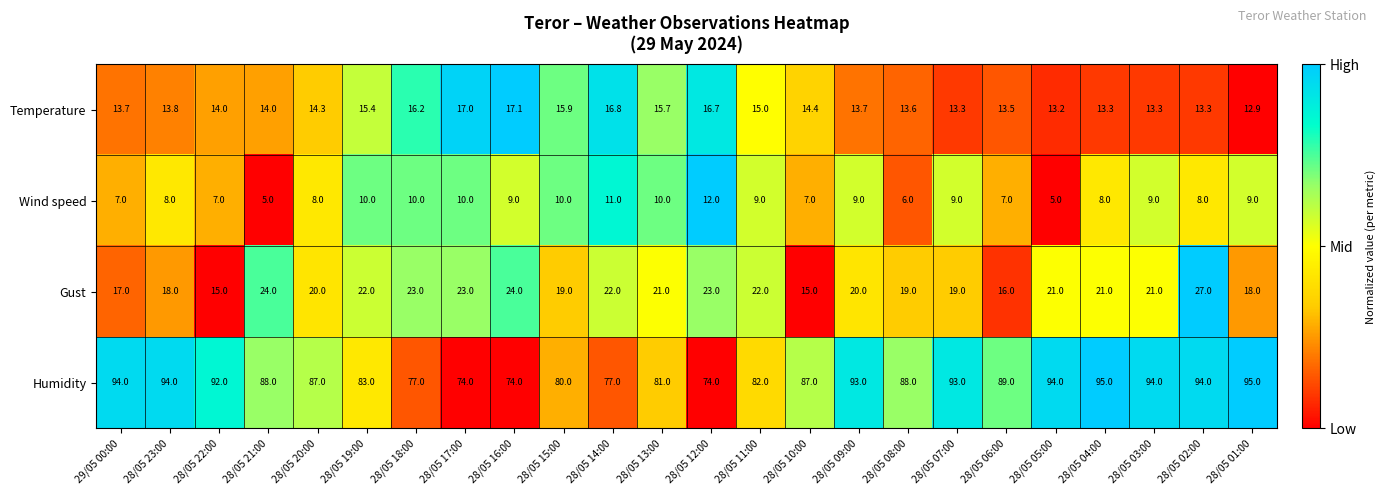

What is the difference between the highest and lowest values at 28/05 09:00?

84.0